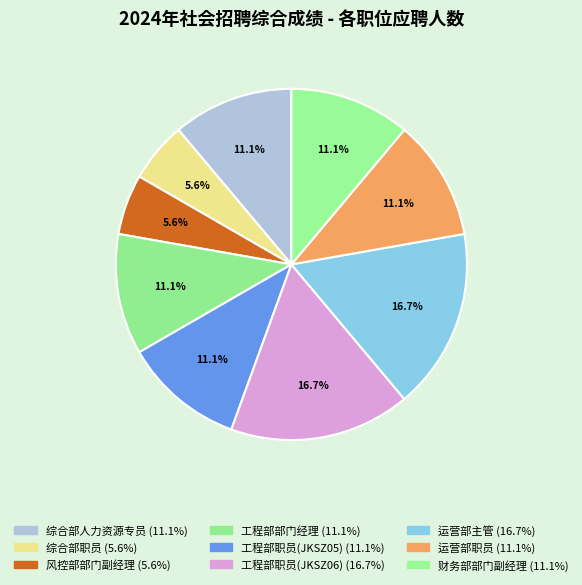

What is the change in value from 运营部主管 to 财务部部门副经理?

-1